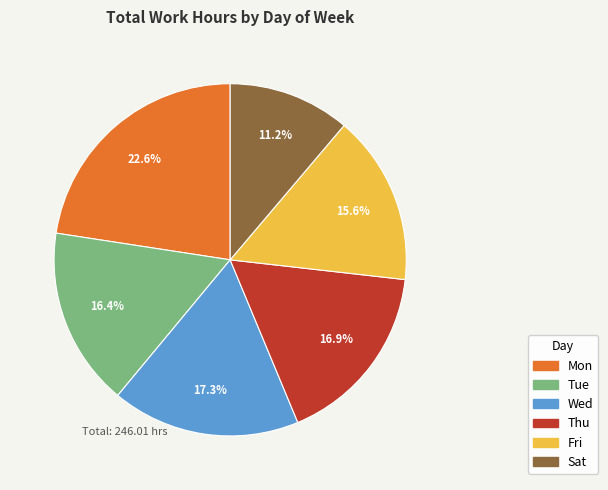

Is there a majority slice in this chart?

No